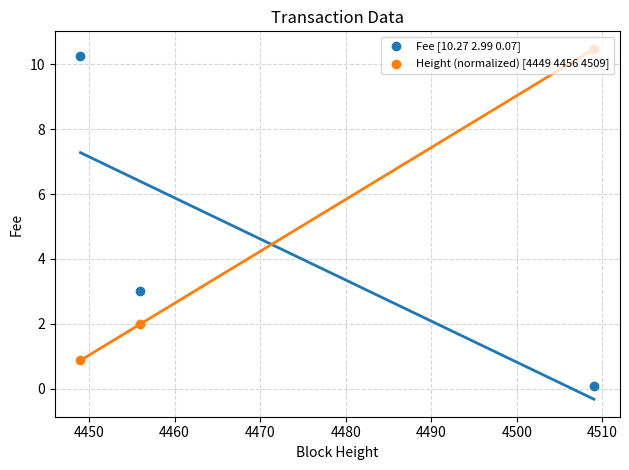

Which series has the widest spread of Y values?

Fee [10.27 2.99 0.07]